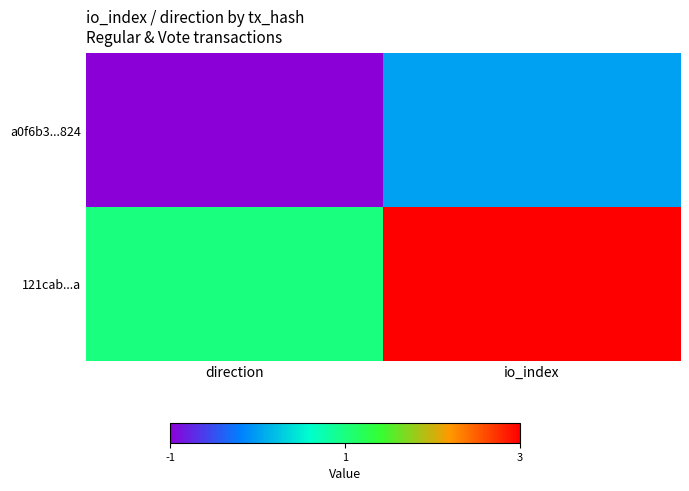

At how many categories does at least one series exceed 0?

2